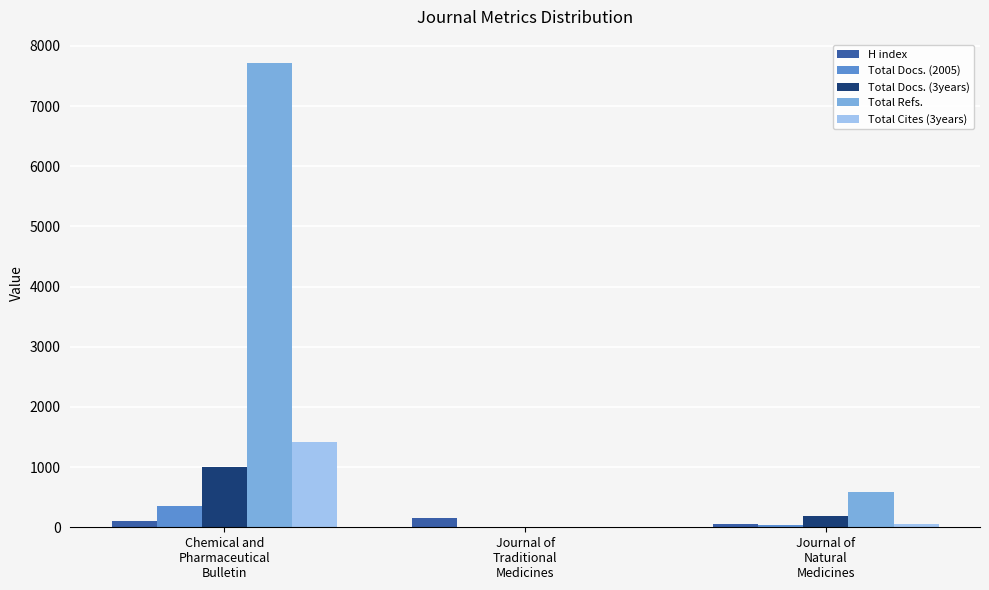

What is the highest value of the Total Docs. (2005) series?

360